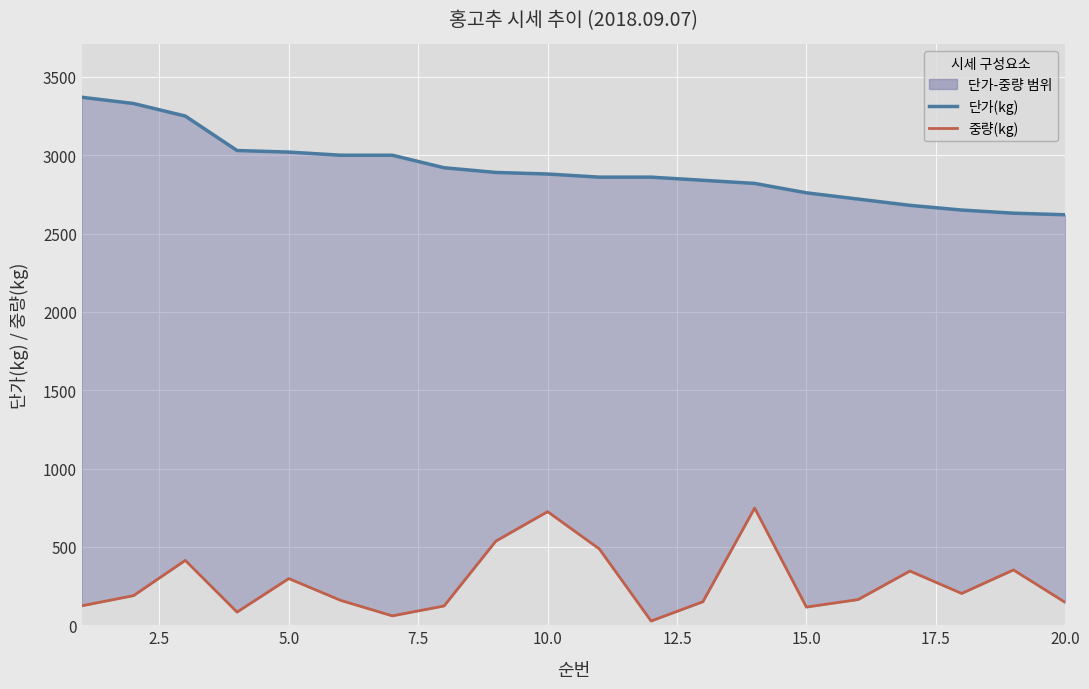

What is the smallest value displayed?

27